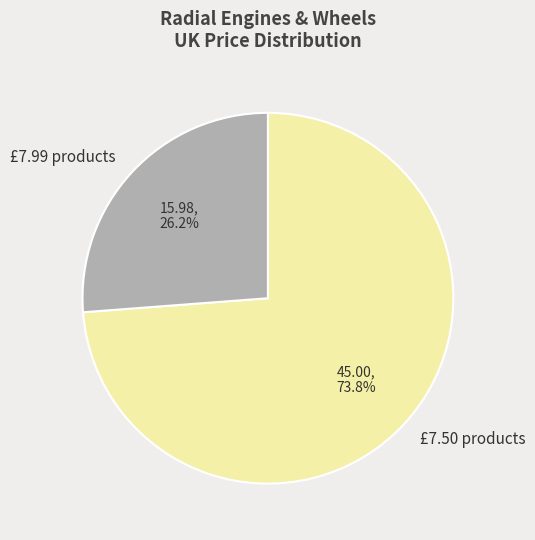

How much of the chart is everything except £7.99 products?

73.8%